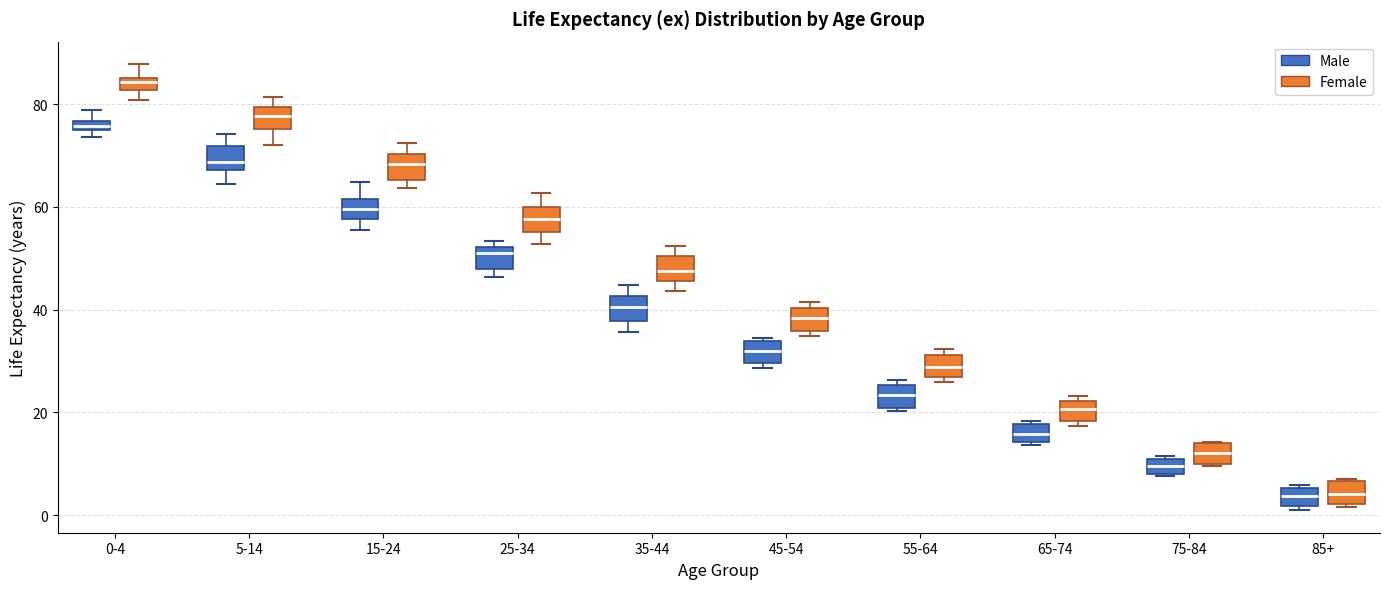

Where is the lower edge of the box for 5-14 (Male) on the y-axis? The values are not printed on the chart, so give them approximately, as read against the axis.

68